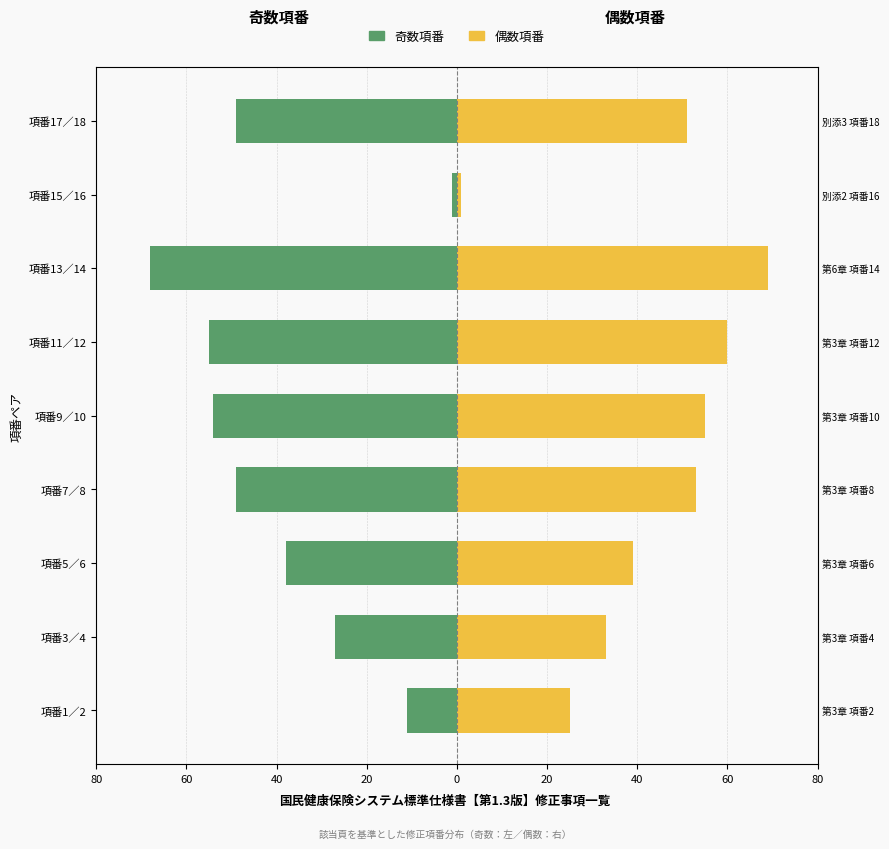

What is the minimum value shown in the chart?

-68